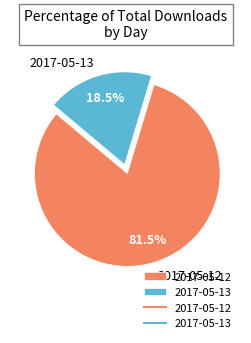

What percentage is NOT represented by 2017-05-12?

18.5%